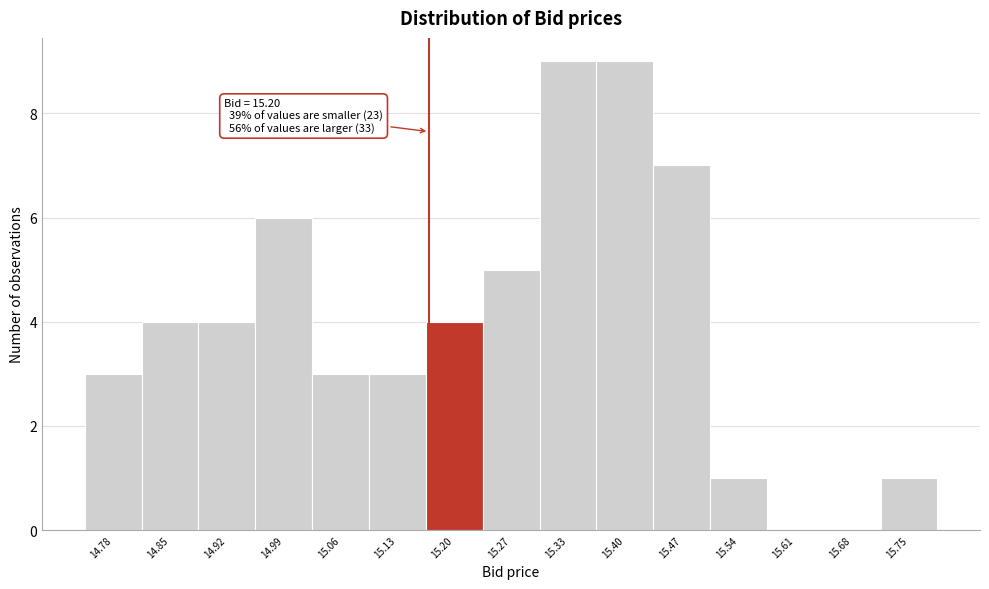

Reading right to left, what are all the values shown in this chart?

15.75=1	15.68=0	15.61=0	15.54=1	15.47=7	15.40=9	15.33=9	15.27=5	15.20=4	15.13=3	15.06=3	14.99=6	14.92=4	14.85=4	14.78=3